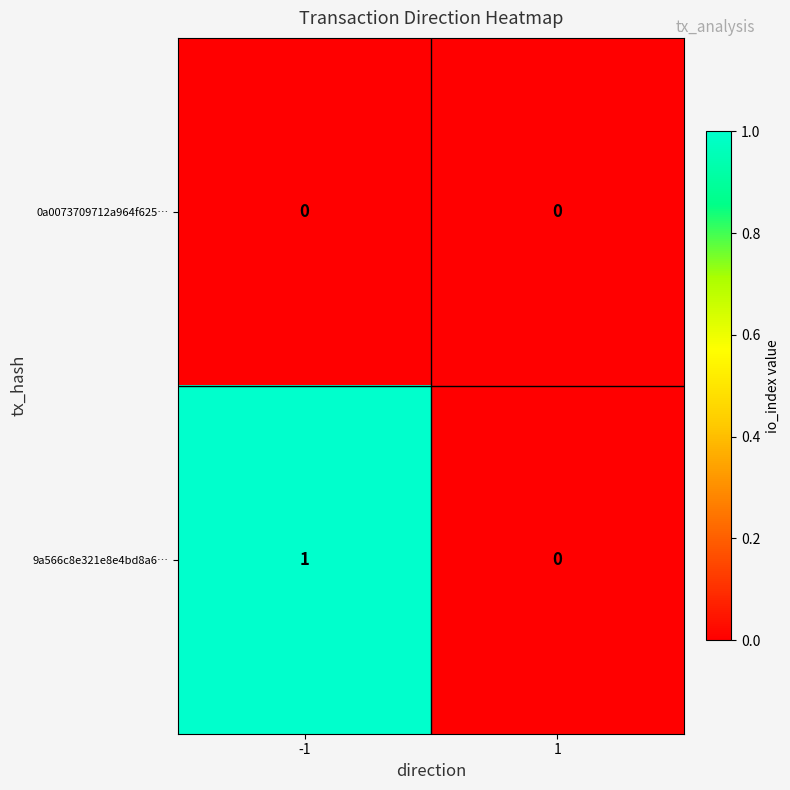

True or false: 0a0073709712a964f625… has a value of 0 at 1.

True